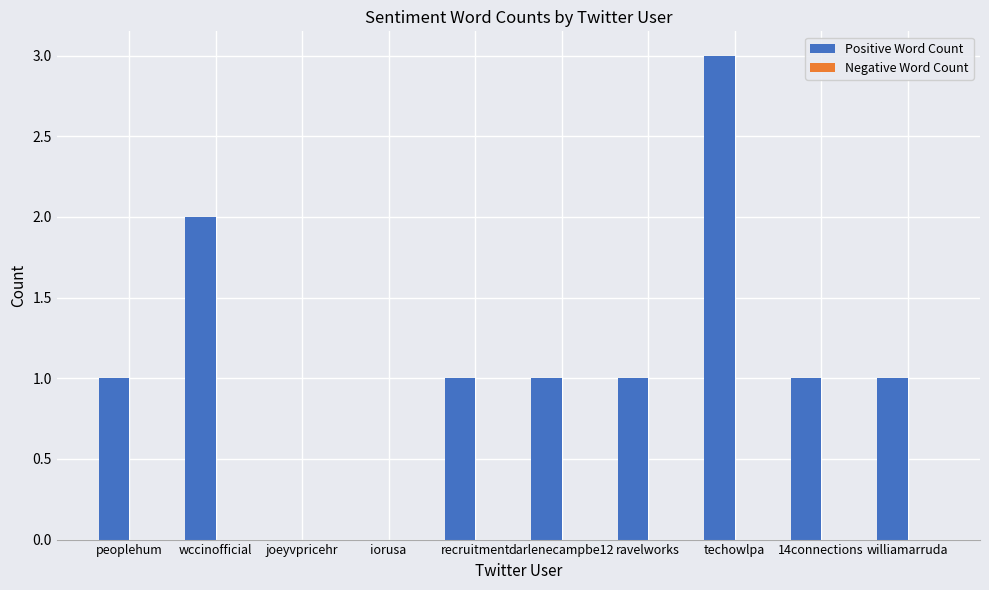

Reading left to right, what are all the values shown in this chart?

peoplehum=1	wccinofficial=2	joeyvpricehr=0	iorusa=0	recruitment=1	darlenecampbe12=1	ravelworks=1	techowlpa=3	14connections=1	williamarruda=1